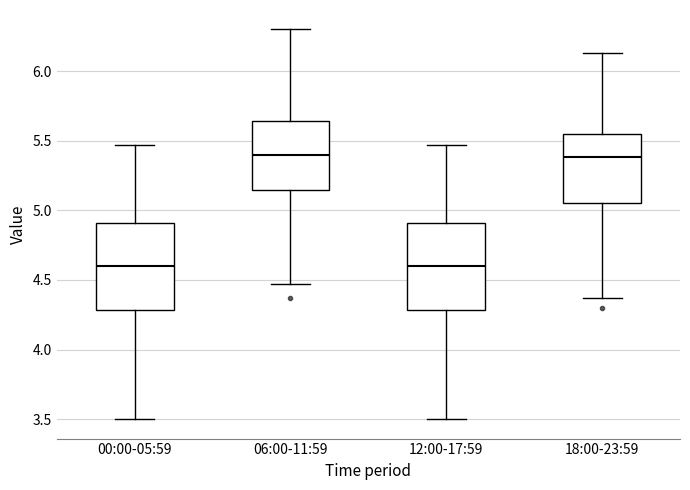

Reading left to right, transcribe this box plot: for each box, give where its median line is, the range the box spans, and where its two whiskers end, as read against the y-axis. The values are not printed on the chart, so give them approximately, as read against the axis.

00:00-05:59: median 4.60, box 4.30 to 4.90, whiskers 3.50 to 5.45
06:00-11:59: median 5.40, box 5.15 to 5.65, whiskers 4.45 to 6.30
12:00-17:59: median 4.60, box 4.30 to 4.90, whiskers 3.50 to 5.45
18:00-23:59: median 5.40, box 5.05 to 5.55, whiskers 4.35 to 6.15